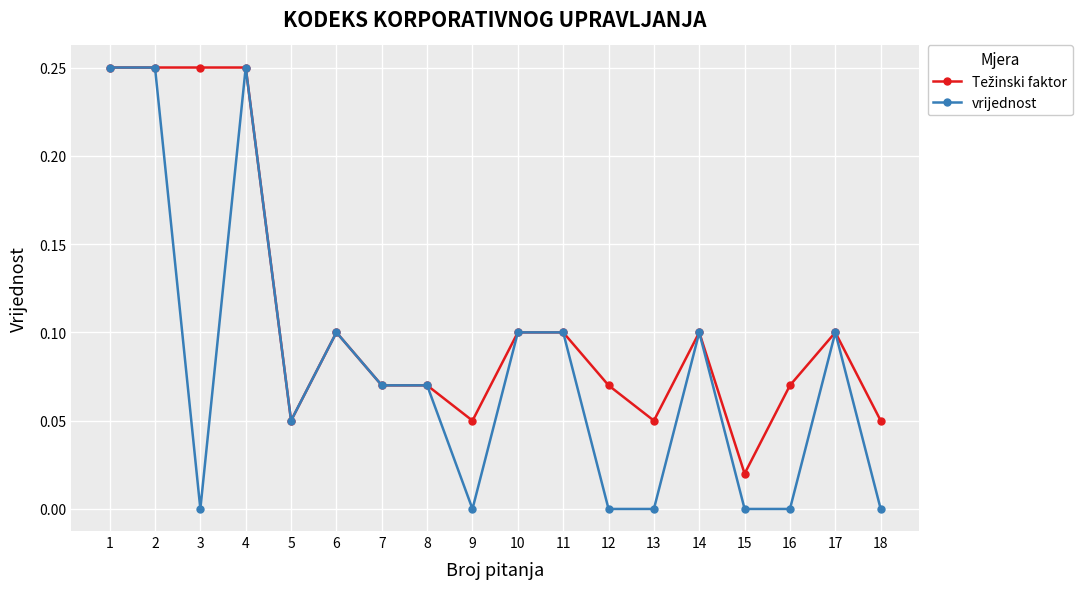

Between 11 and 15, which series saw the biggest shift?

vrijednost